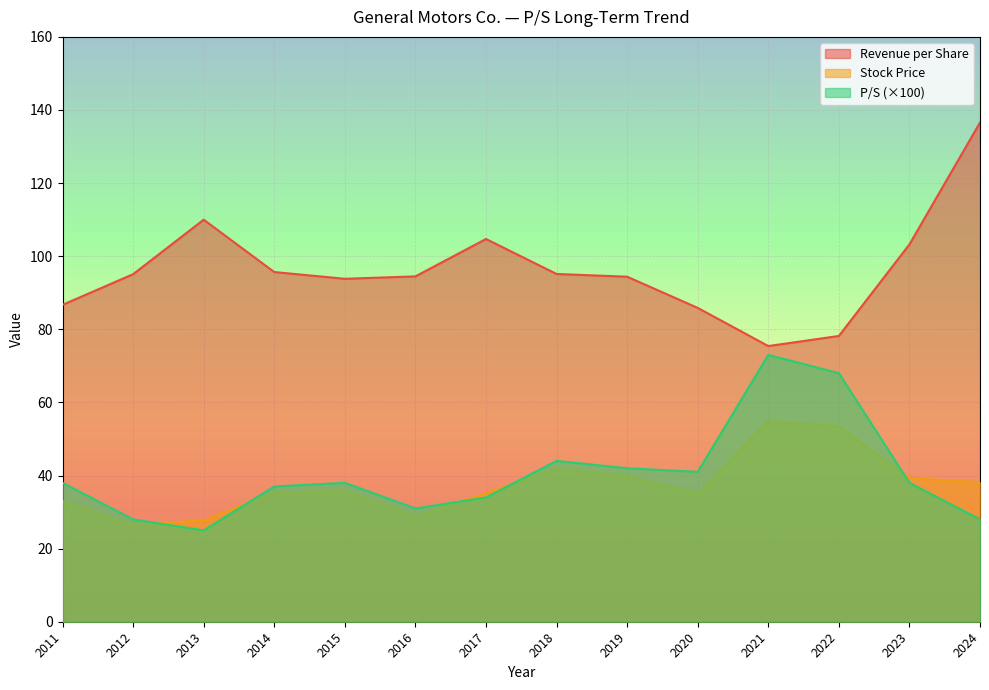

Is the value of Stock Price at 2018 greater than the value of P/S at 2014?

Yes